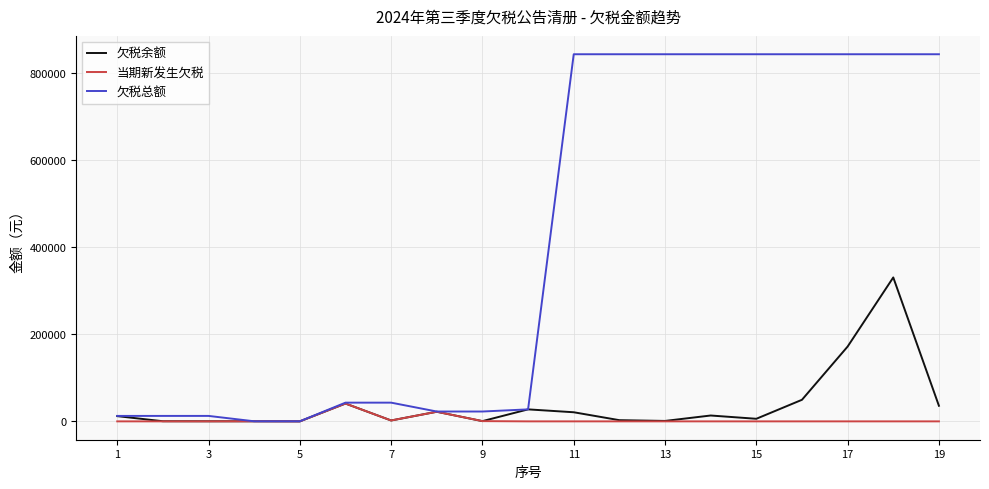

What is the maximum value shown in the chart?

842942.6